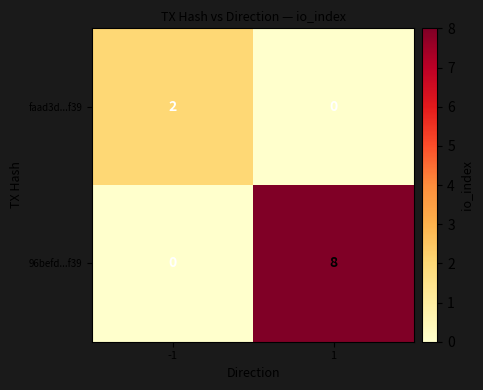

Is the value of faad3d...f39 at 1 greater than the value of 96befd...f39 at 1?

No